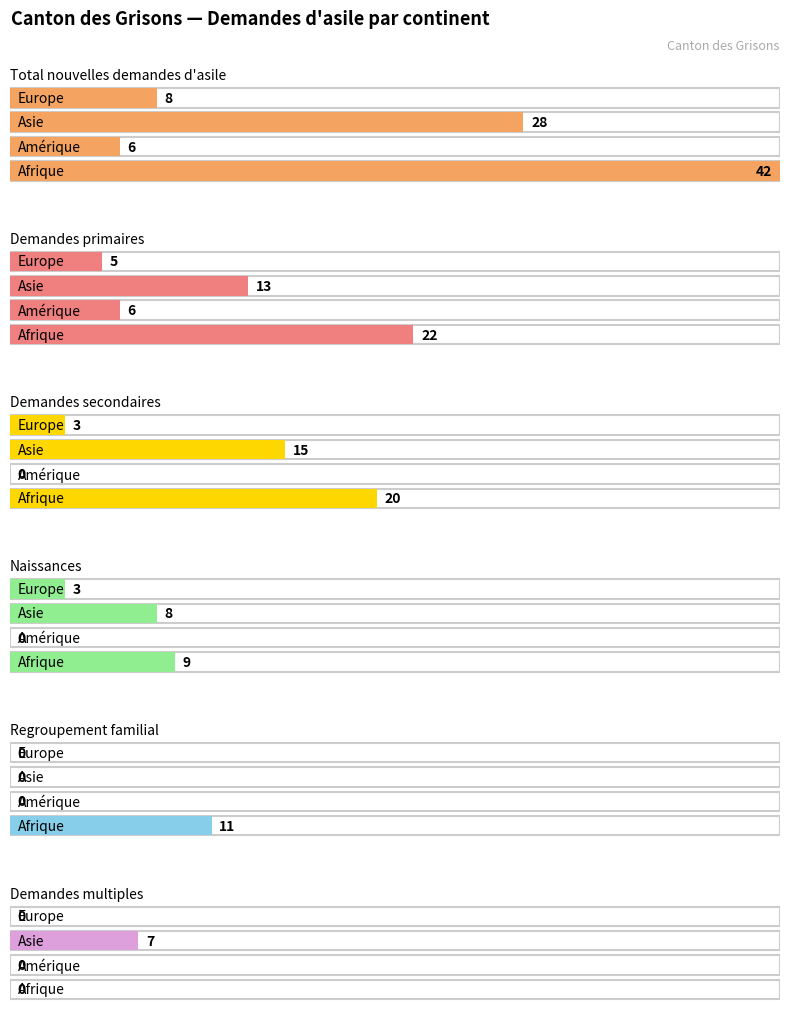

Between Asie and Europe, which series saw the biggest shift?

Total nouvelles demandes d'asile